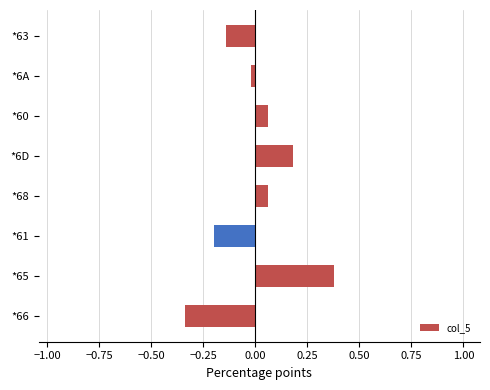

How many series are shown in this chart?

1